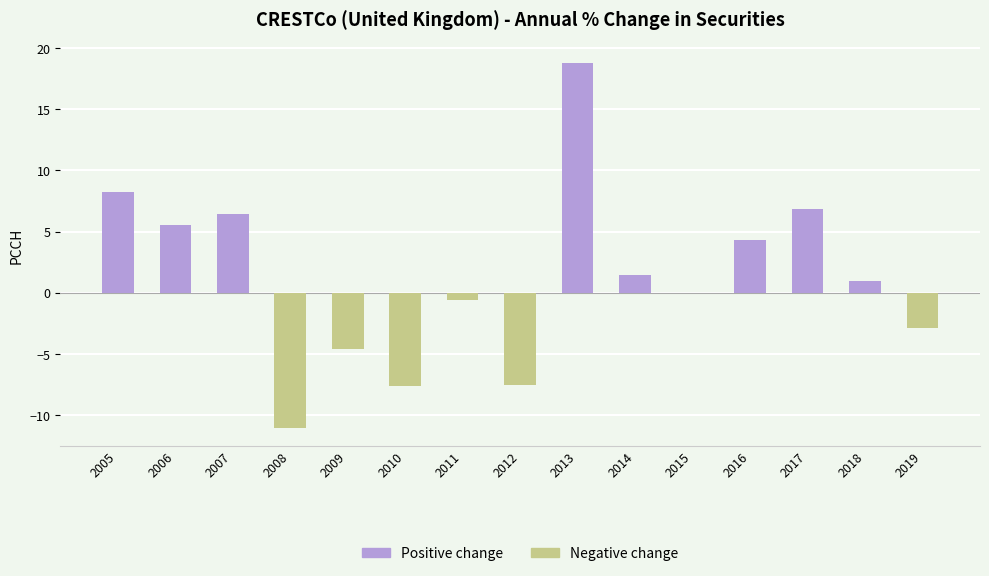

What is the change in value from 2005 to 2013?

+10.5